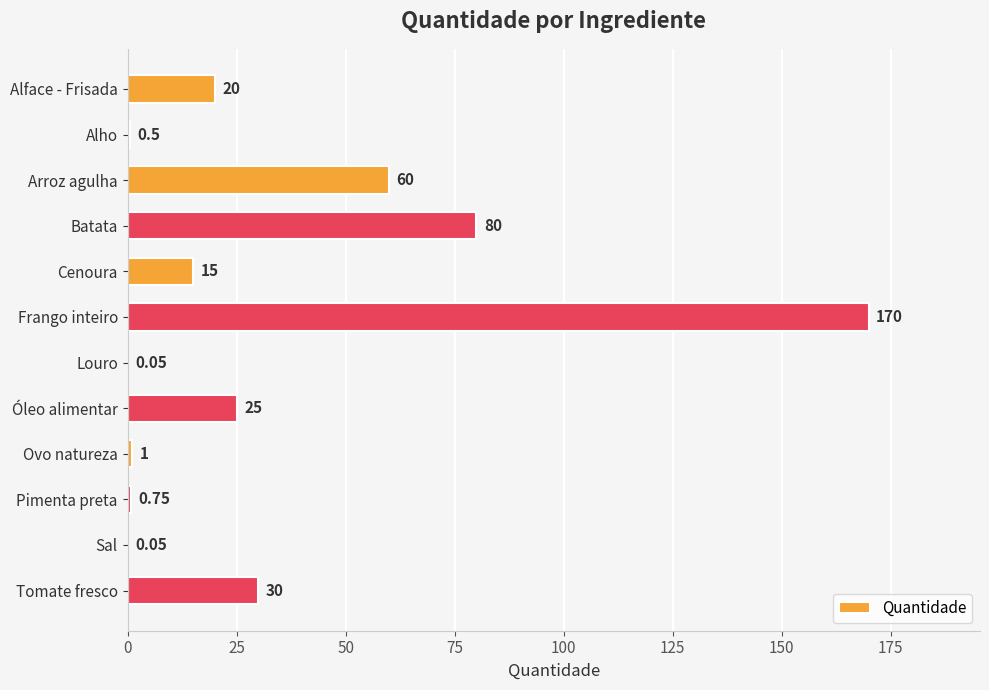

What is the maximum value shown in the chart?

170.0